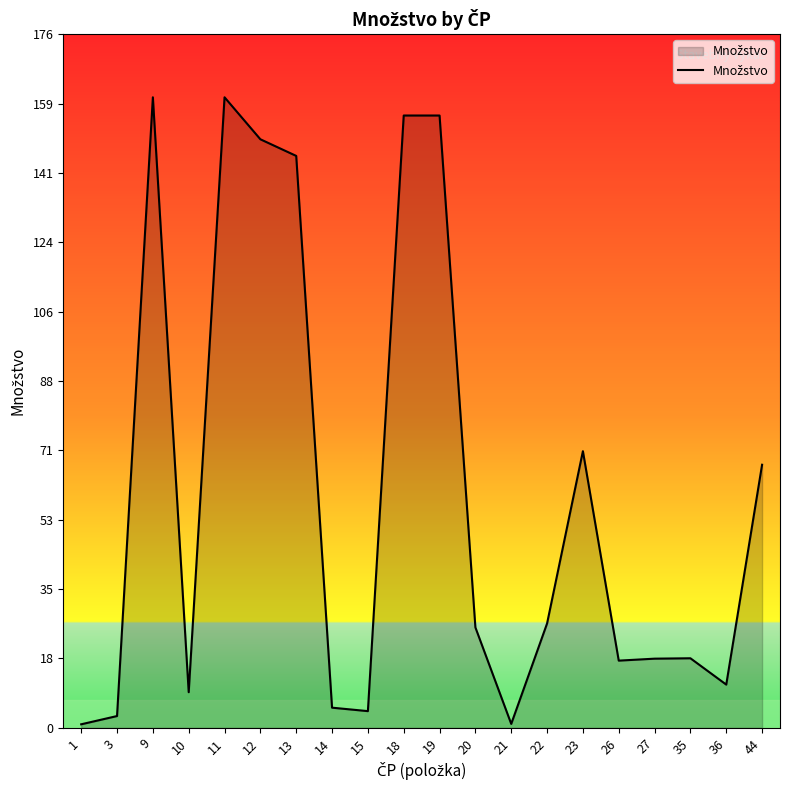

How many lines are shown in the chart?

1